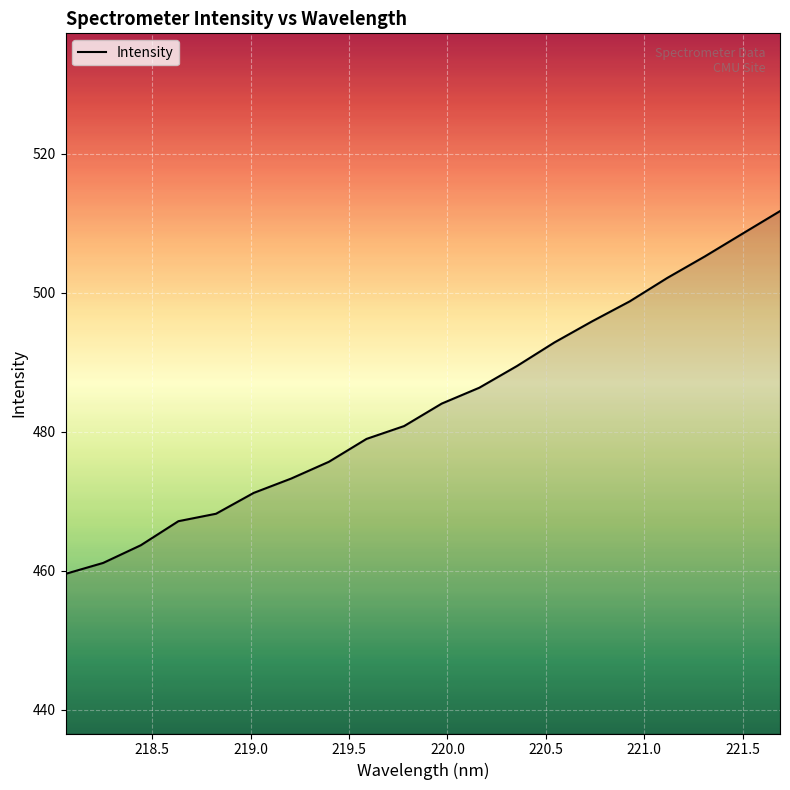

Does the chart have visible grid lines?

Yes